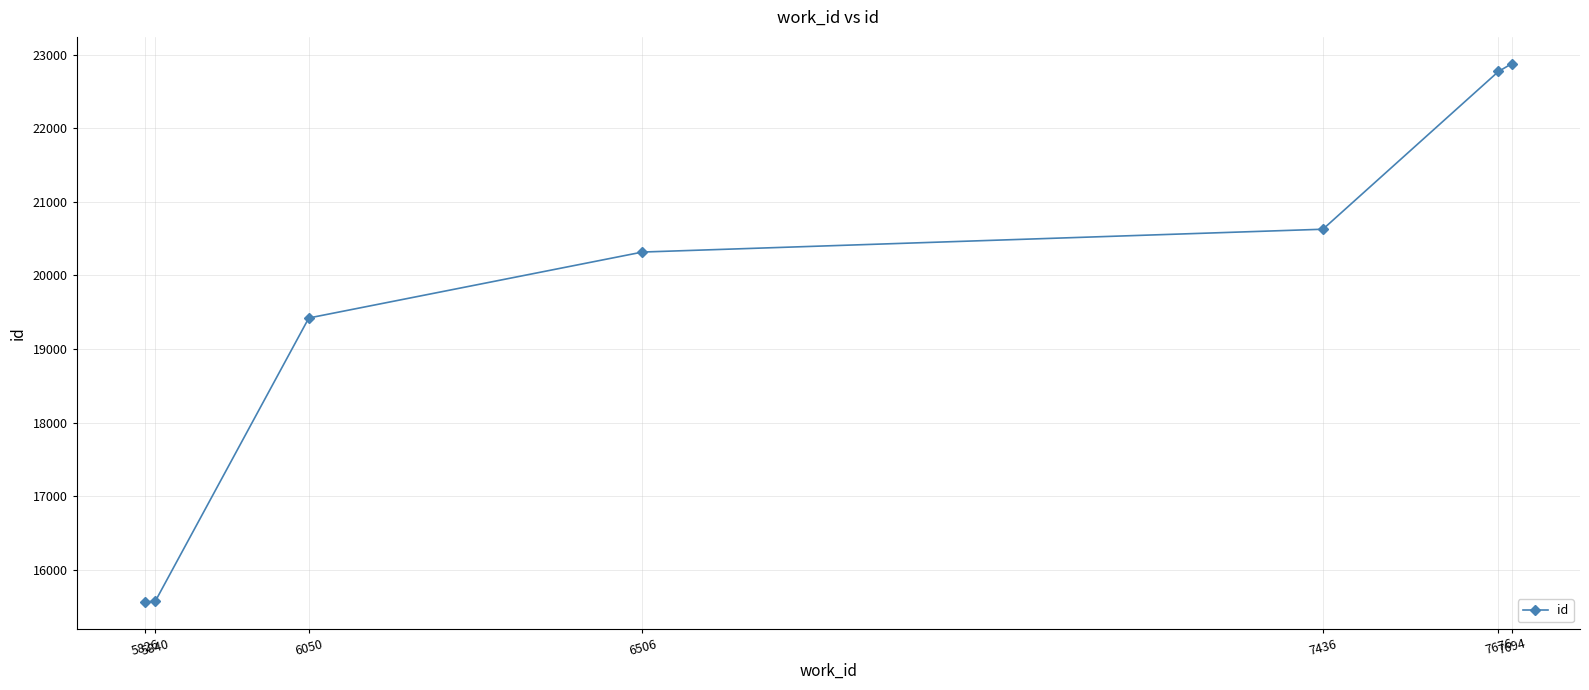

Where is the data nearest to the value 19220?

6050